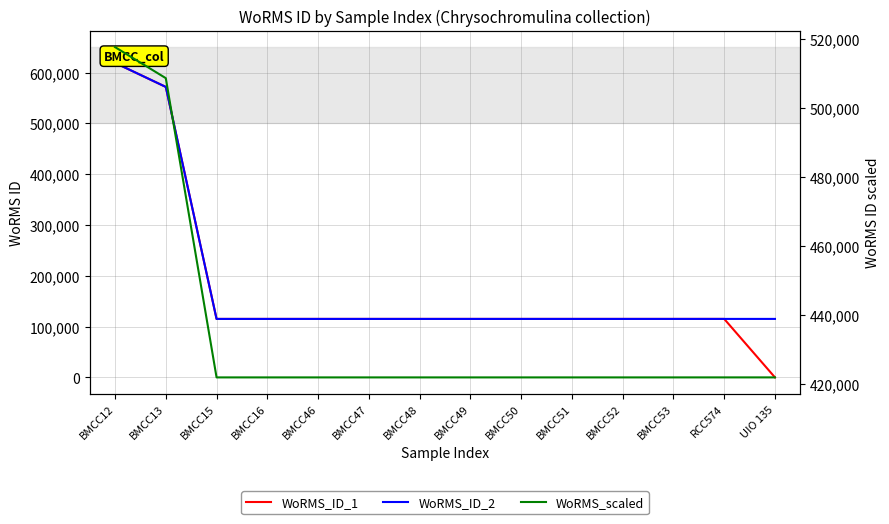

What position from the left is BMCC47?

6